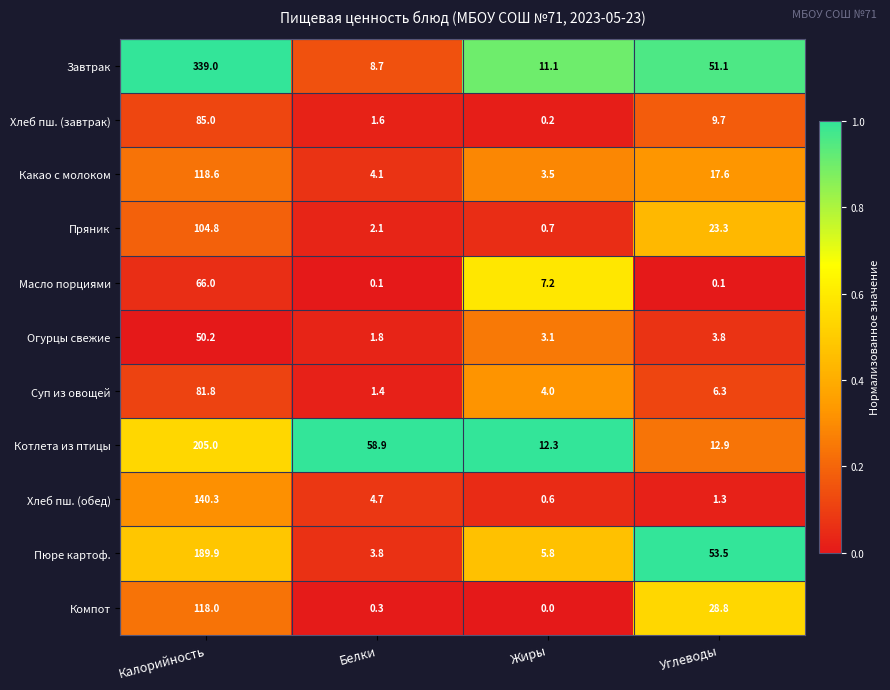

What is the greatest value displayed?

339.0